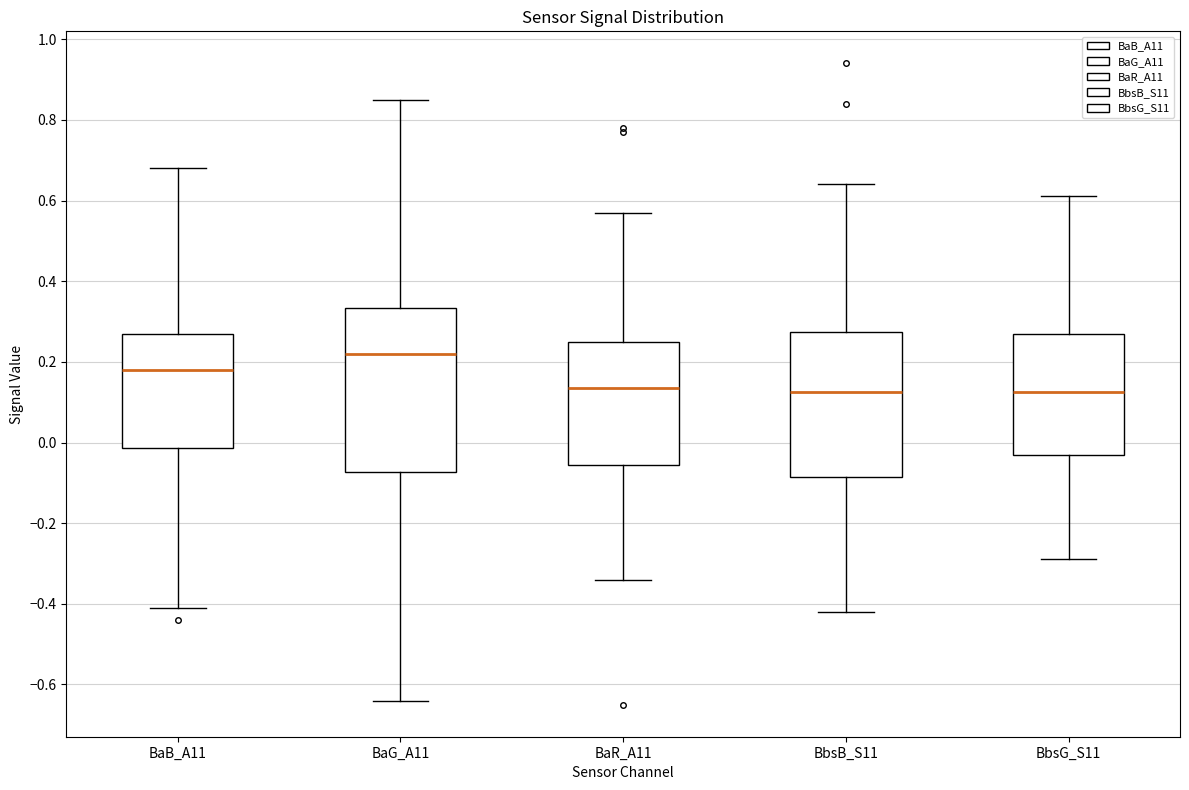

Which box is the tallest, from its lower edge to its upper edge?

BaG_A11